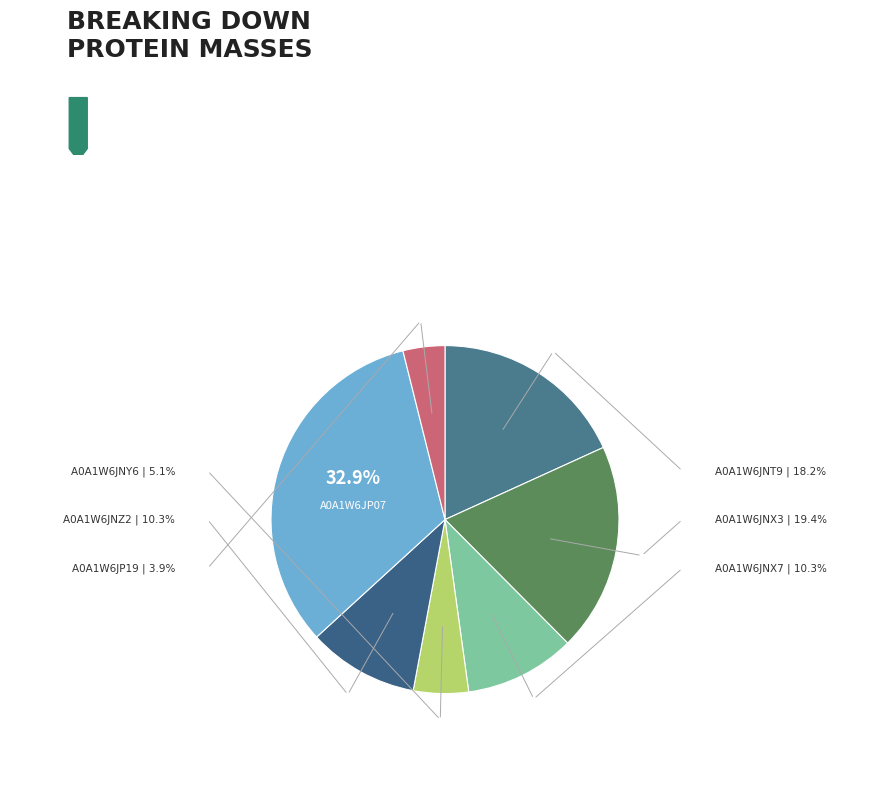

Does A0A1W6JNY6 account for over 50% of the chart?

No